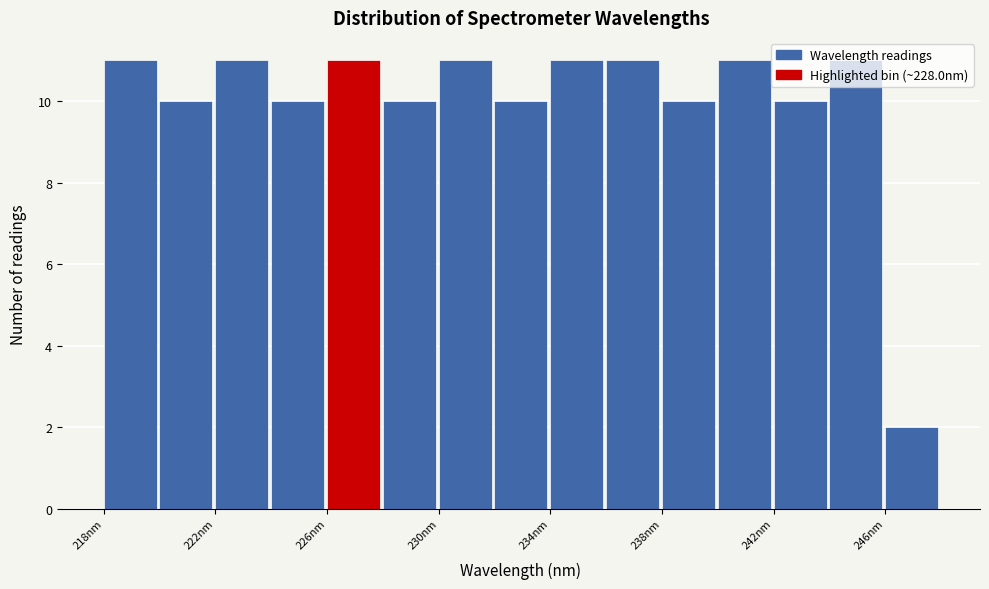

What is the height of the bar covering 218 to 220 on the x-axis? Neither the bar edges nor the heights are printed on the chart, so give them approximately, as read against the axes.

11